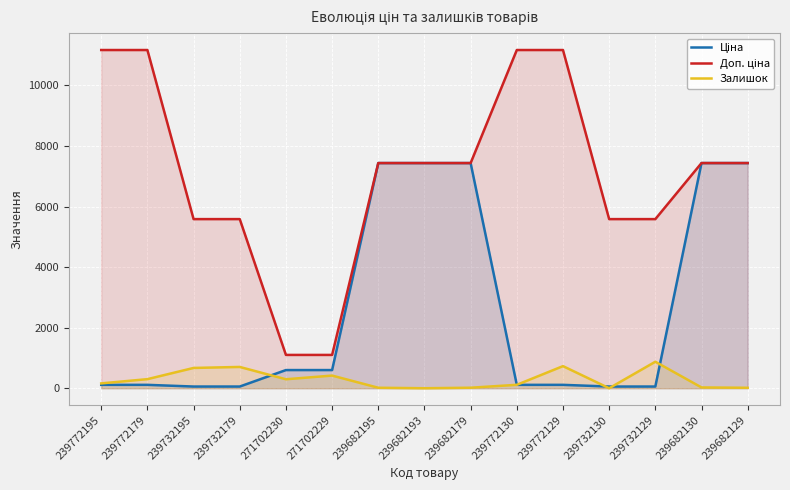

What position from the left is 239772195?

1